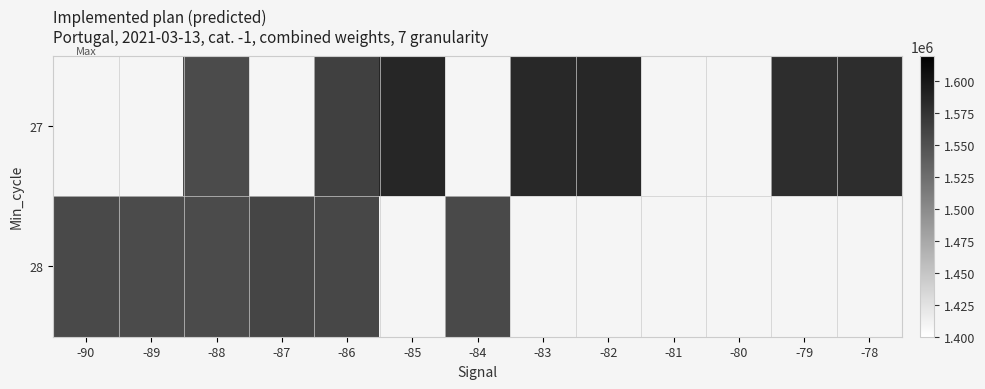

Where is 28 nearest to the value 1557458?

-90